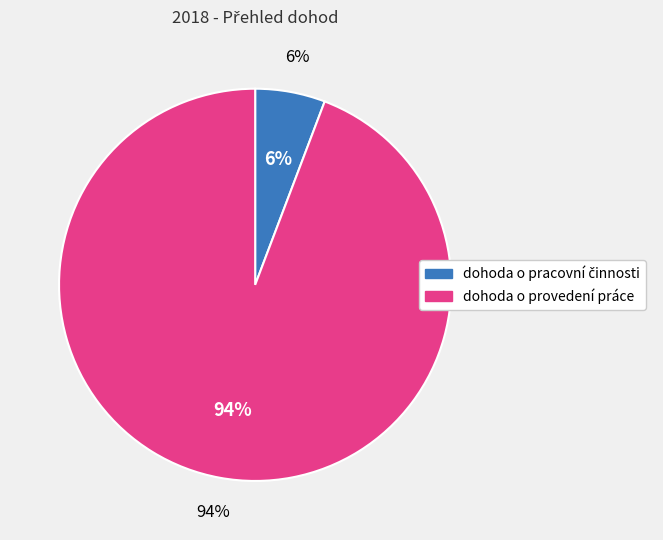

What is the change in value from dohoda o pracovní činnosti to dohoda o provedení práce?

+138